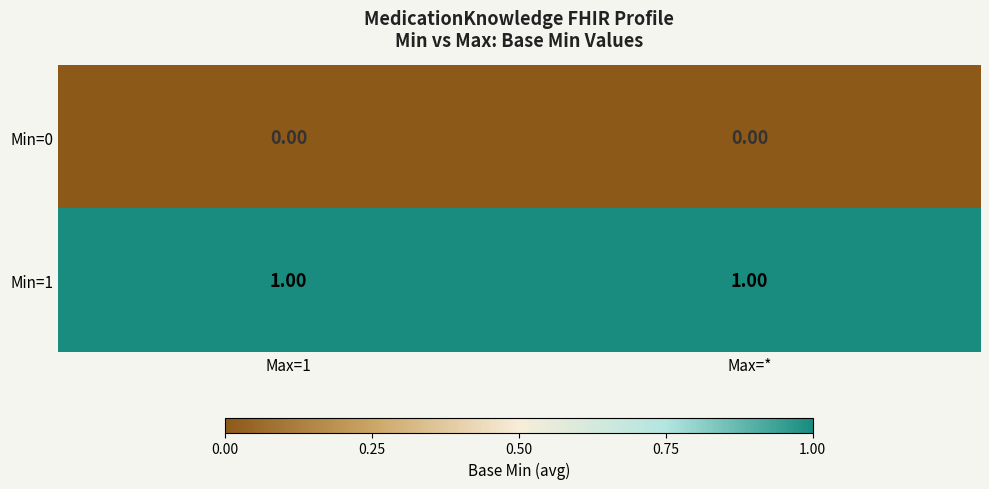

Which series has the largest total across all categories?

Min=1